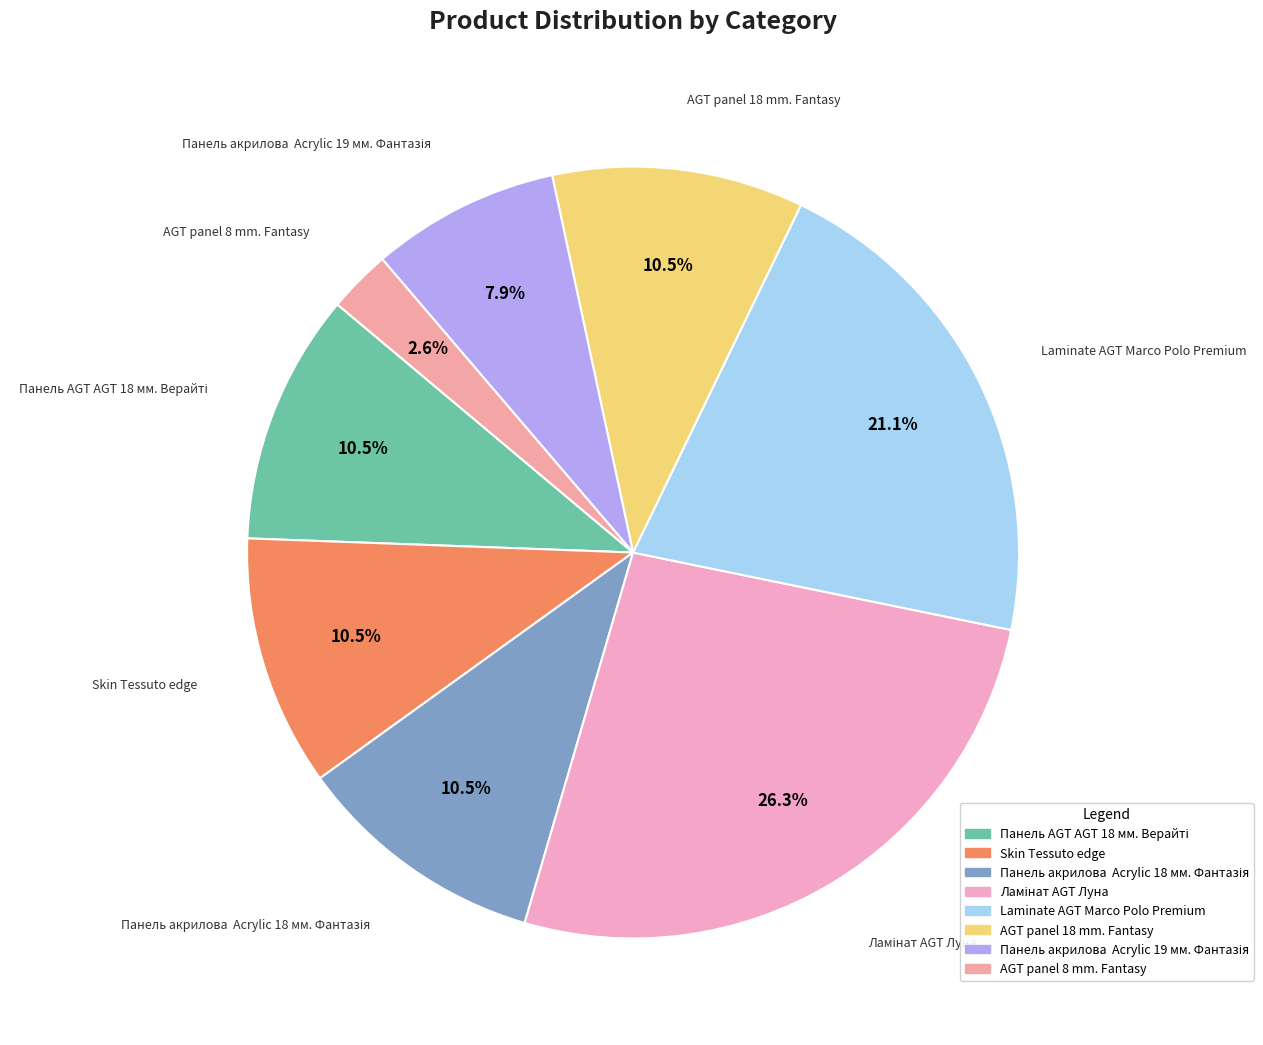

Count the number of slices in the pie.

8